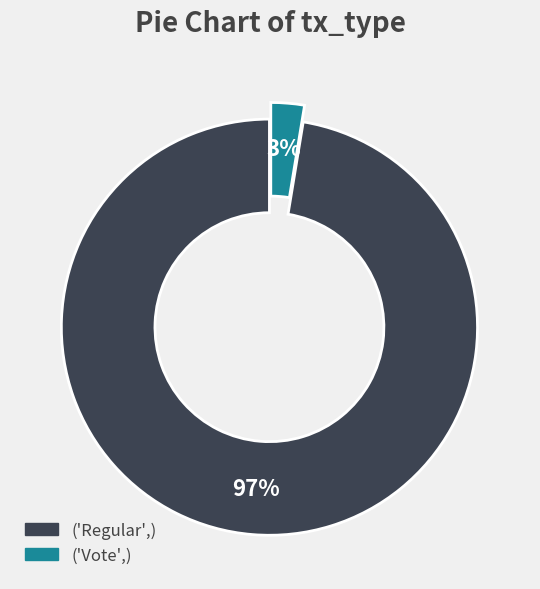

To the nearest percent, what is the average slice percentage?

50%